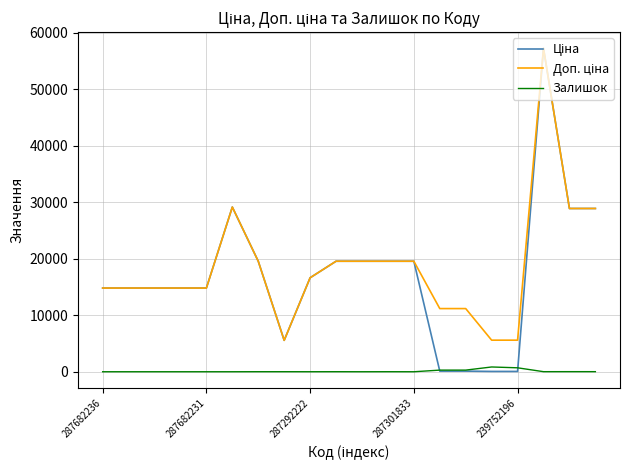

What is the greatest value displayed?

57258.0